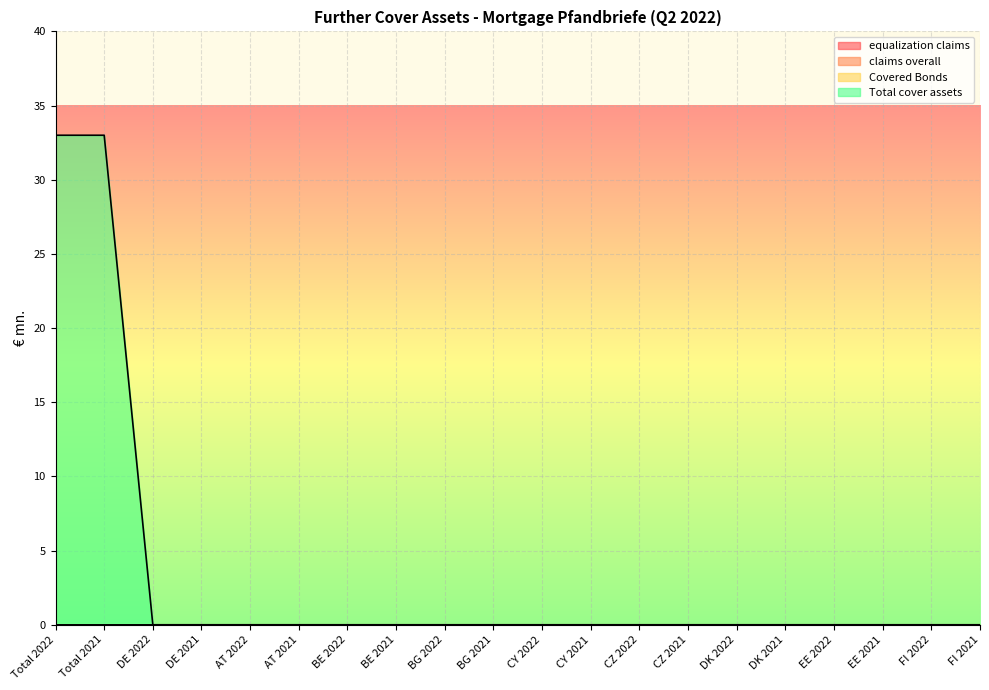

Reading left to right, what are all the values shown in this chart?

equalization claims: Total 2022=0	Total 2021=0	DE 2022=0	DE 2021=0	AT 2022=0	AT 2021=0	BE 2022=0	BE 2021=0	BG 2022=0	BG 2021=0	CY 2022=0	CY 2021=0	CZ 2022=0	CZ 2021=0	DK 2022=0	DK 2021=0	EE 2022=0	EE 2021=0	FI 2022=0	FI 2021=0
claims overall: Total 2022=0	Total 2021=0	DE 2022=0	DE 2021=0	AT 2022=0	AT 2021=0	BE 2022=0	BE 2021=0	BG 2022=0	BG 2021=0	CY 2022=0	CY 2021=0	CZ 2022=0	CZ 2021=0	DK 2022=0	DK 2021=0	EE 2022=0	EE 2021=0	FI 2022=0	FI 2021=0
Covered Bonds: Total 2022=0	Total 2021=0	DE 2022=0	DE 2021=0	AT 2022=0	AT 2021=0	BE 2022=0	BE 2021=0	BG 2022=0	BG 2021=0	CY 2022=0	CY 2021=0	CZ 2022=0	CZ 2021=0	DK 2022=0	DK 2021=0	EE 2022=0	EE 2021=0	FI 2022=0	FI 2021=0
Total cover assets: Total 2022=33	Total 2021=33	DE 2022=0	DE 2021=0	AT 2022=0	AT 2021=0	BE 2022=0	BE 2021=0	BG 2022=0	BG 2021=0	CY 2022=0	CY 2021=0	CZ 2022=0	CZ 2021=0	DK 2022=0	DK 2021=0	EE 2022=0	EE 2021=0	FI 2022=0	FI 2021=0